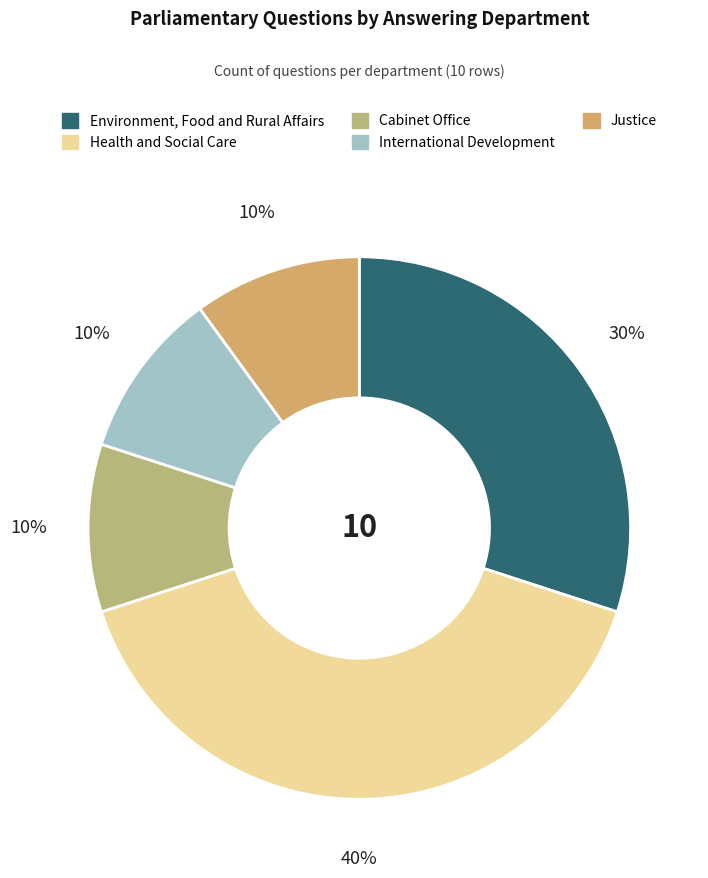

The Cabinet Office slice represents 10% of the pie. True or false?

True